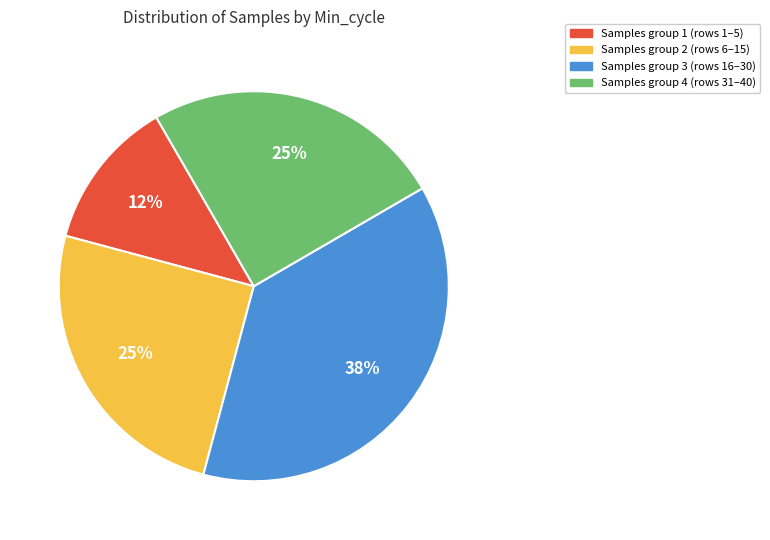

To the nearest percent, what is the average slice percentage?

25%